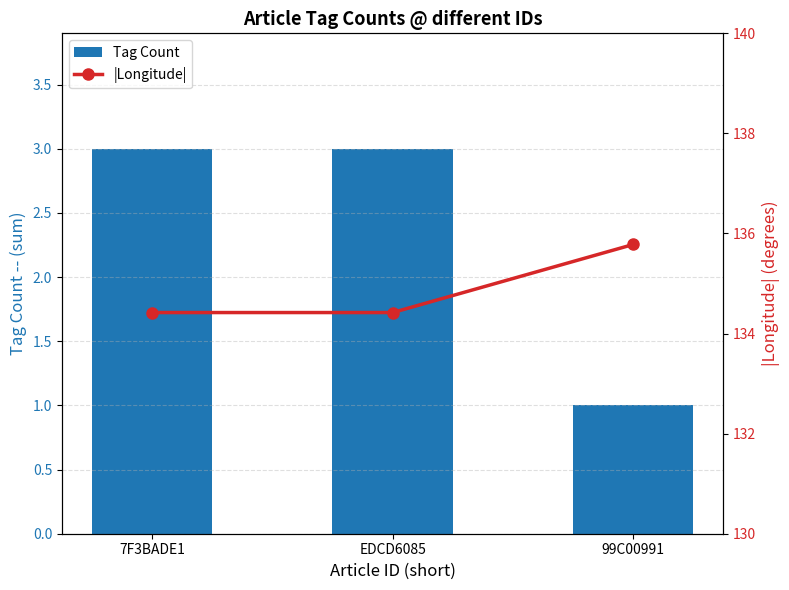

What position from the right is 7F3BADE1?

3